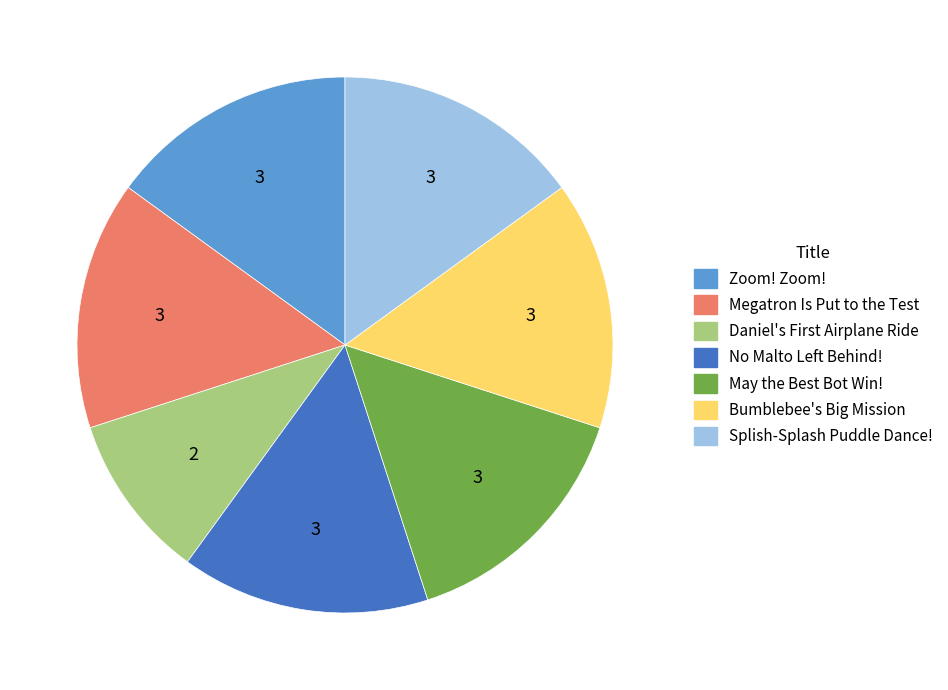

What is the ratio of the value at Zoom! Zoom! to the value at Splish-Splash Puddle Dance!?

1.0